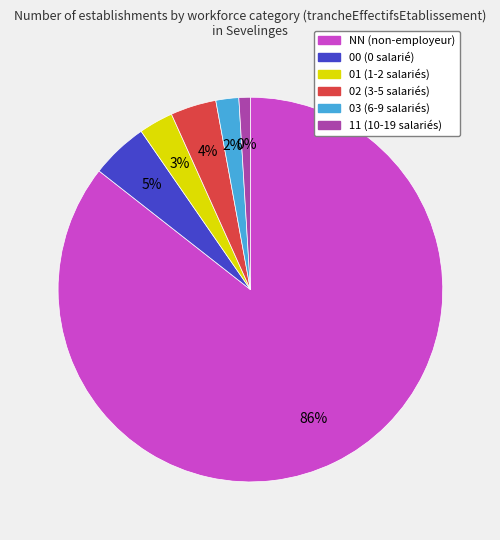

How many segments does this pie chart have?

6